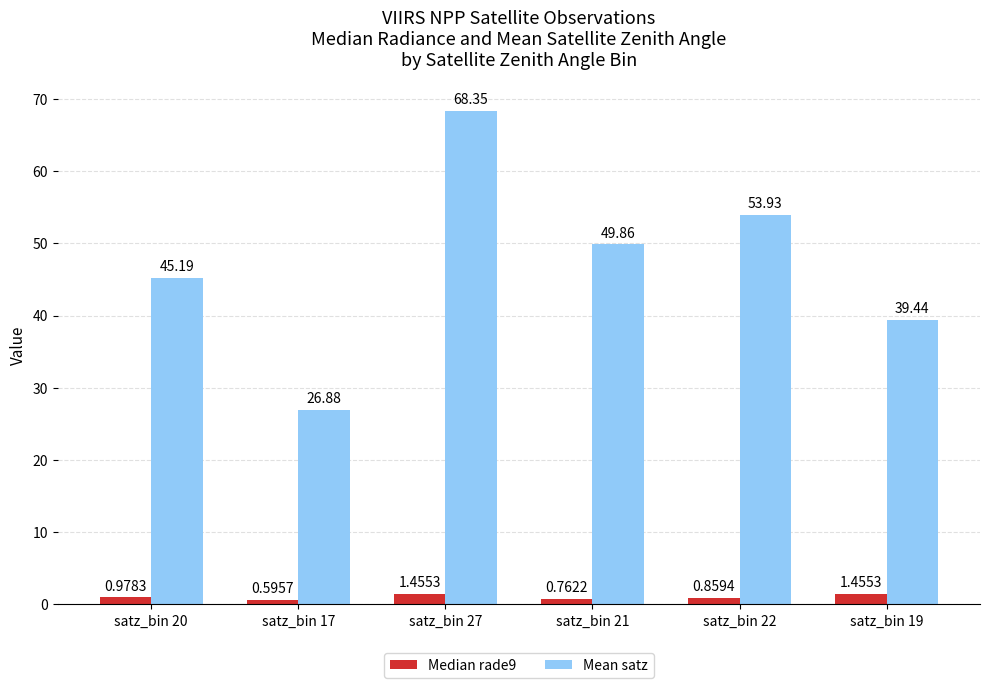

Rank the series by their maximum value, from lowest to highest.

Median rade9, Mean satz